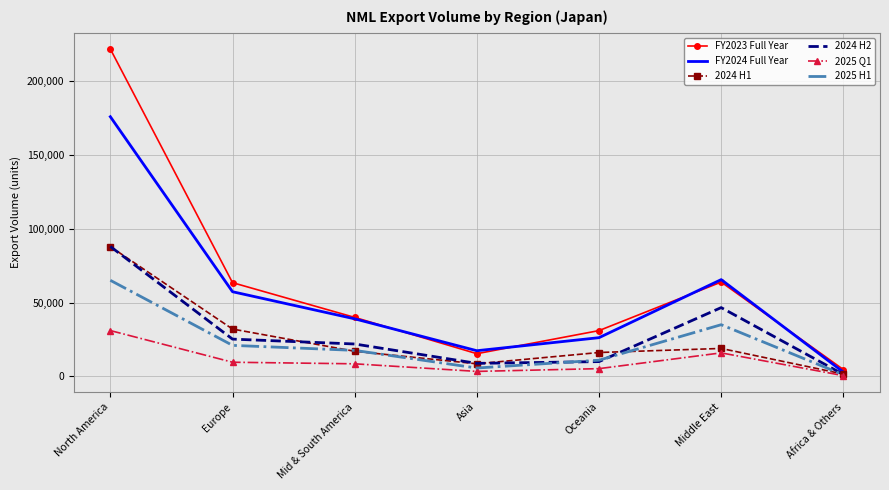

Read the 2024 H1 value at Asia.

8562